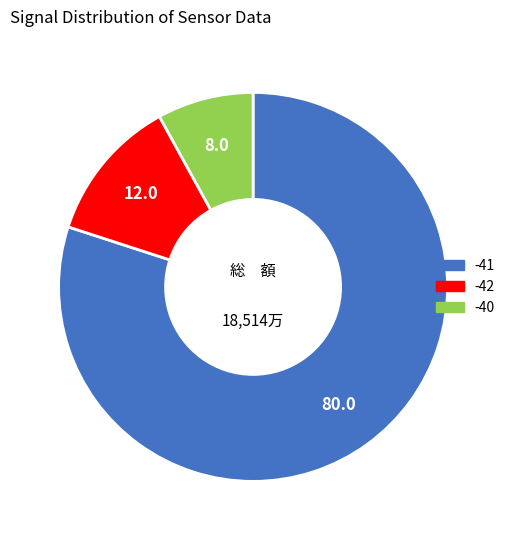

Is there any slice that represents more than half of the pie?

Yes